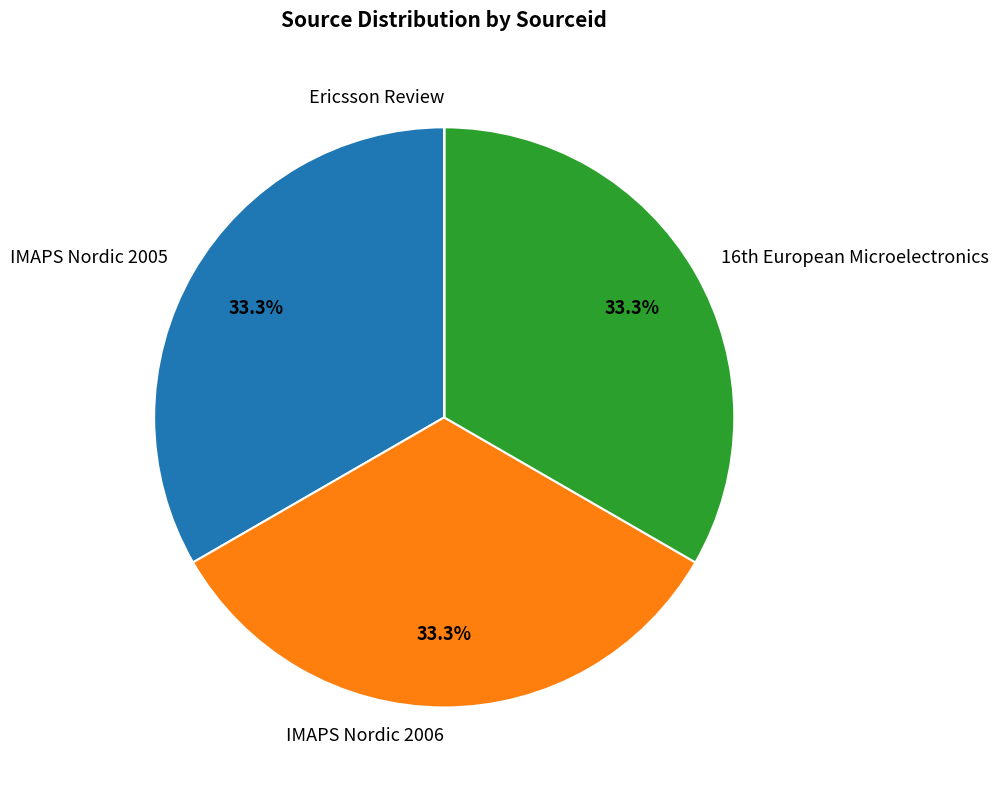

What percentage is NOT represented by IMAPS Nordic 2005?

66.7%